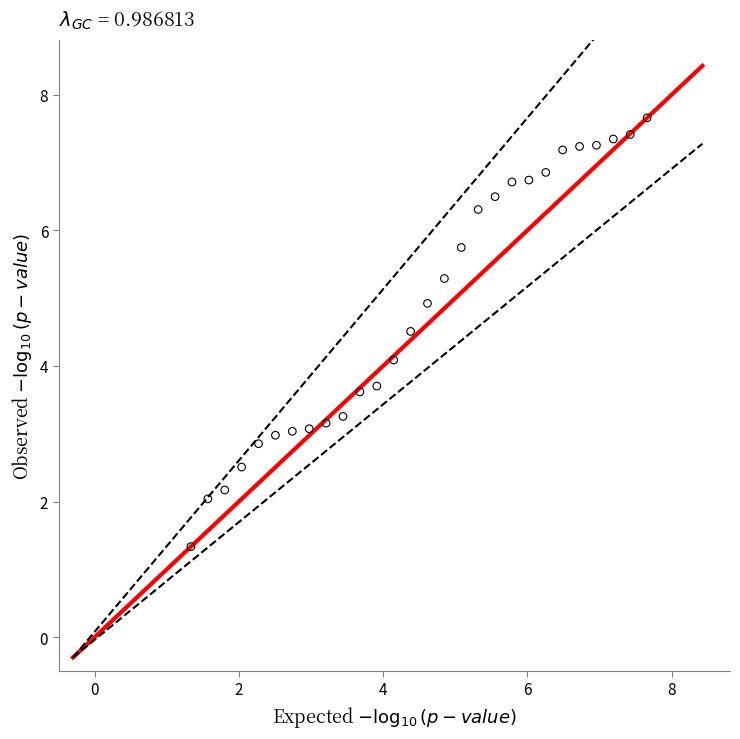

What is the range of X values (max minus min)?

6.3